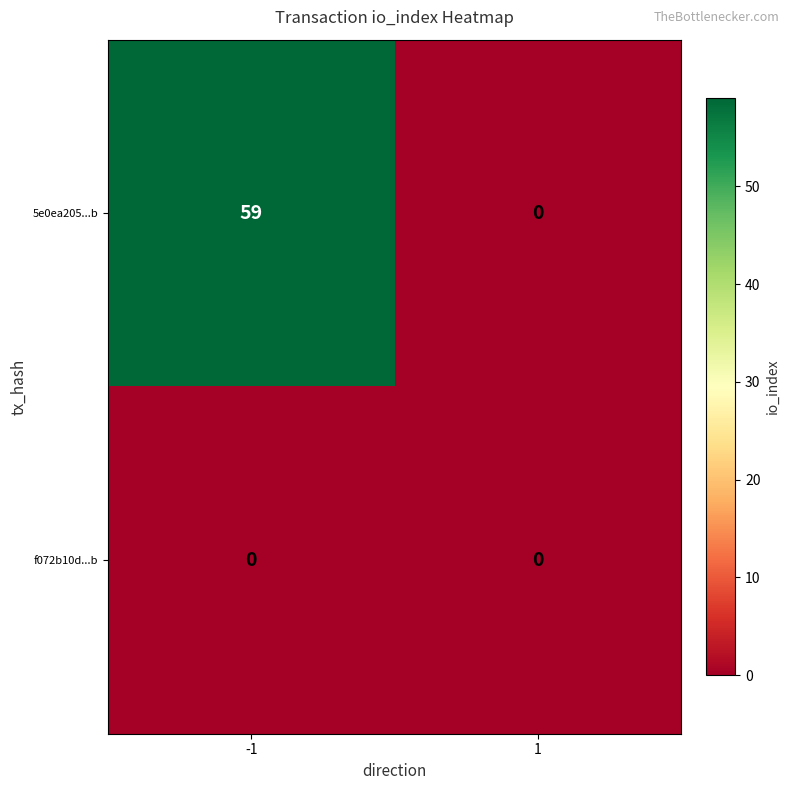

Read the 5e0ea205...b value at -1, to the nearest 10.

60